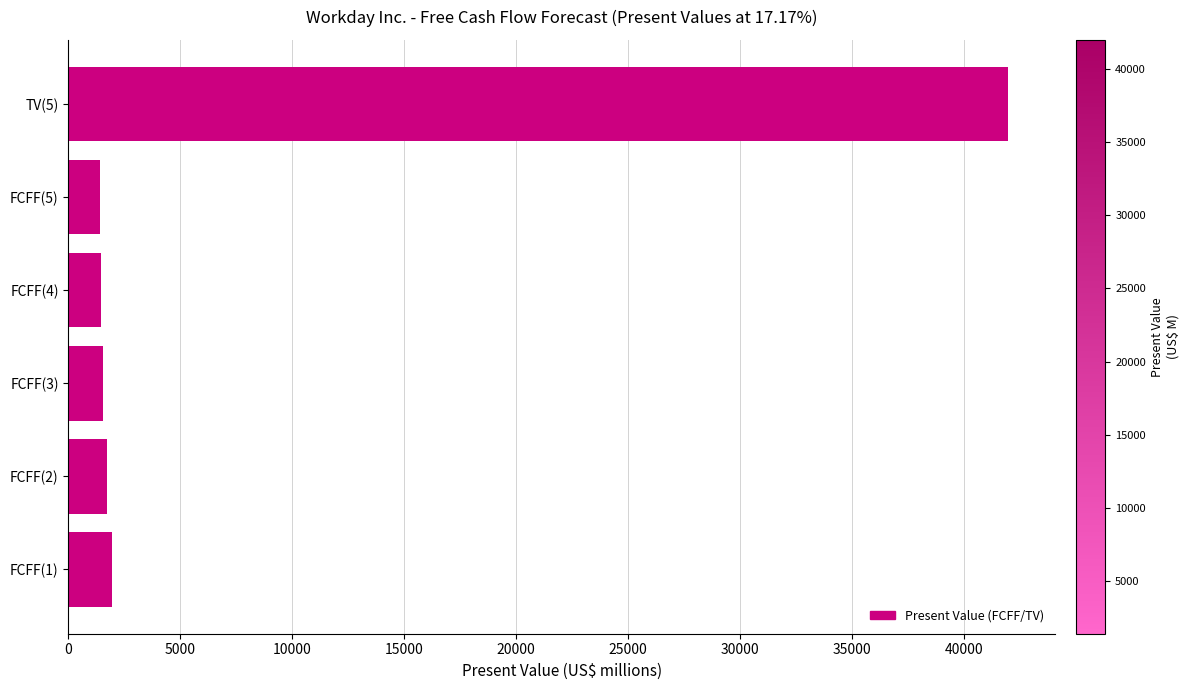

What is the ratio of the value at FCFF(2) to the value at FCFF(4)?

1.2